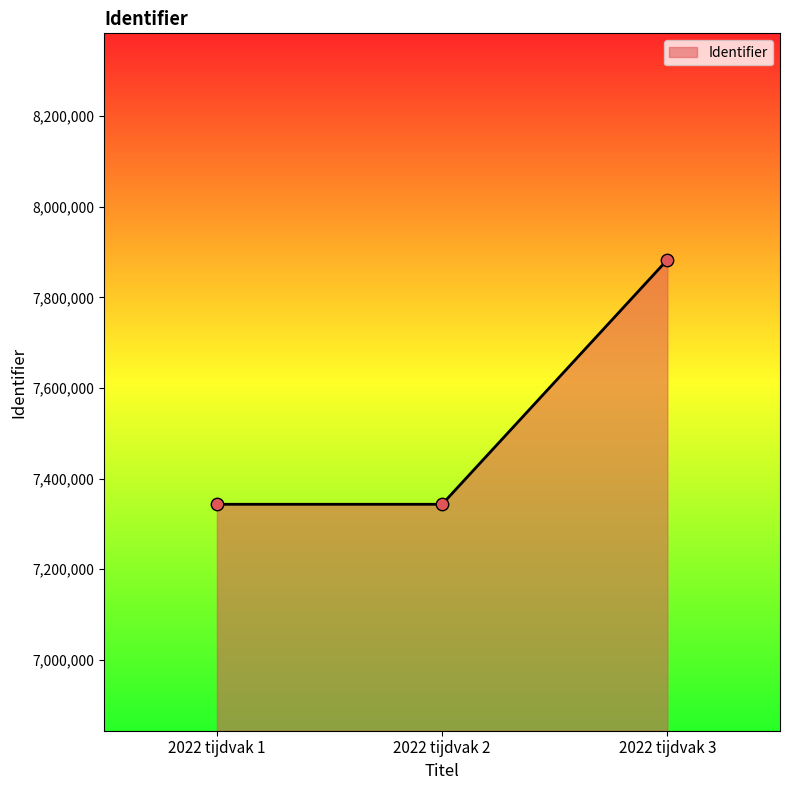

What is the change in value from 2022 tijdvak 1 to 2022 tijdvak 2?

+2